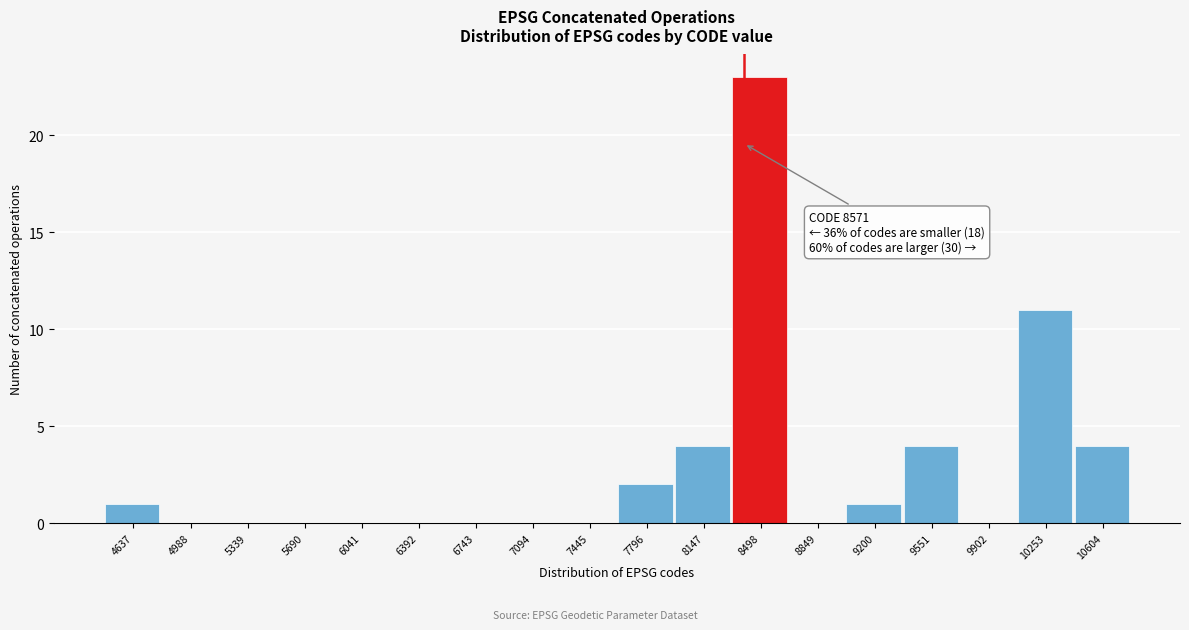

Reading left to right, what are all the values shown in this chart?

4637=1	4988=0	5339=0	5690=0	6041=0	6392=0	6743=0	7094=0	7445=0	7796=2	8147=4	8498=23	8849=0	9200=1	9551=4	9902=0	10253=11	10604=4